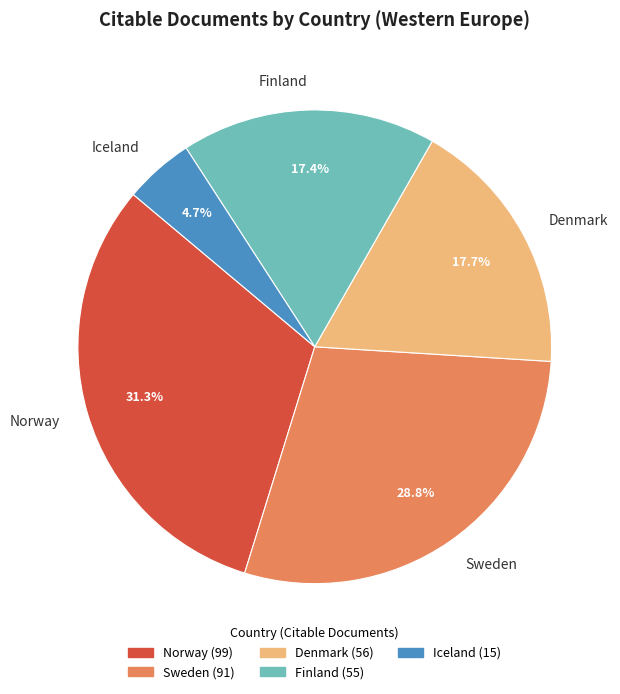

Is Sweden the majority of the pie?

No